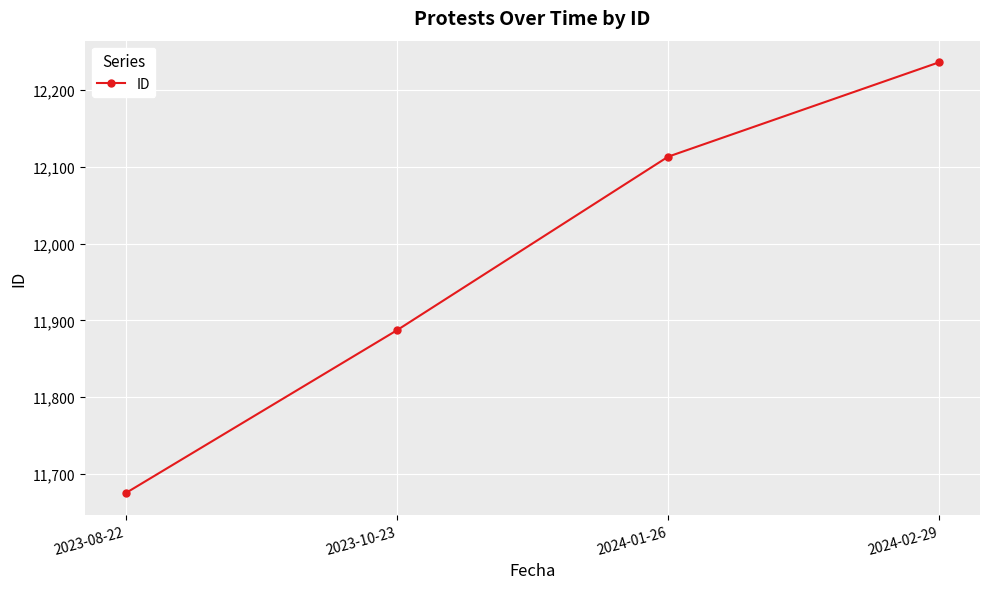

List the labels in order of value, smallest first.

2023-08-22, 2023-10-23, 2024-01-26, 2024-02-29